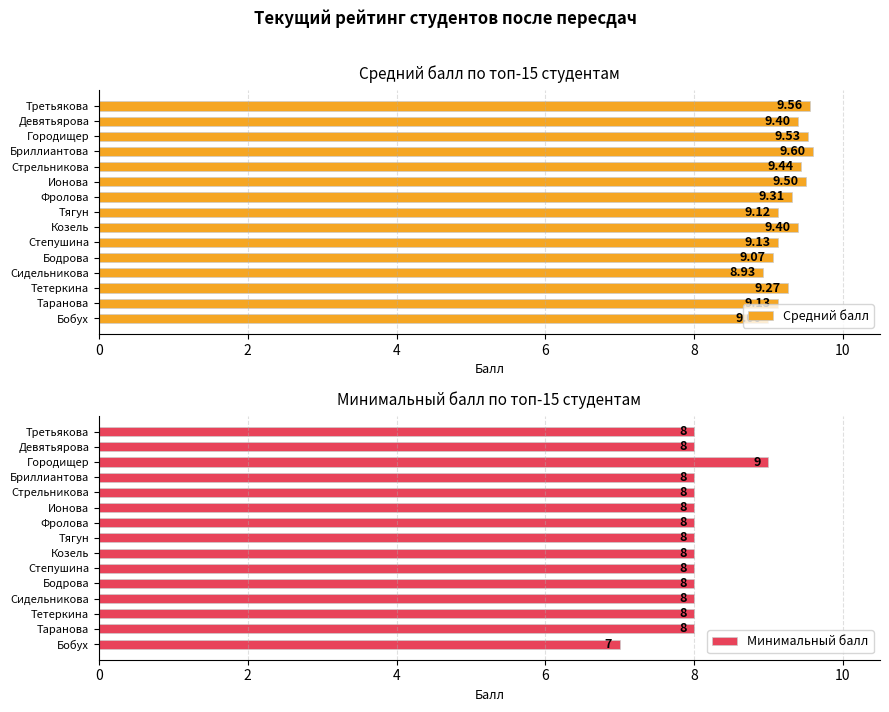

What are all the series names shown in the legend?

Средний балл, Минимальный балл